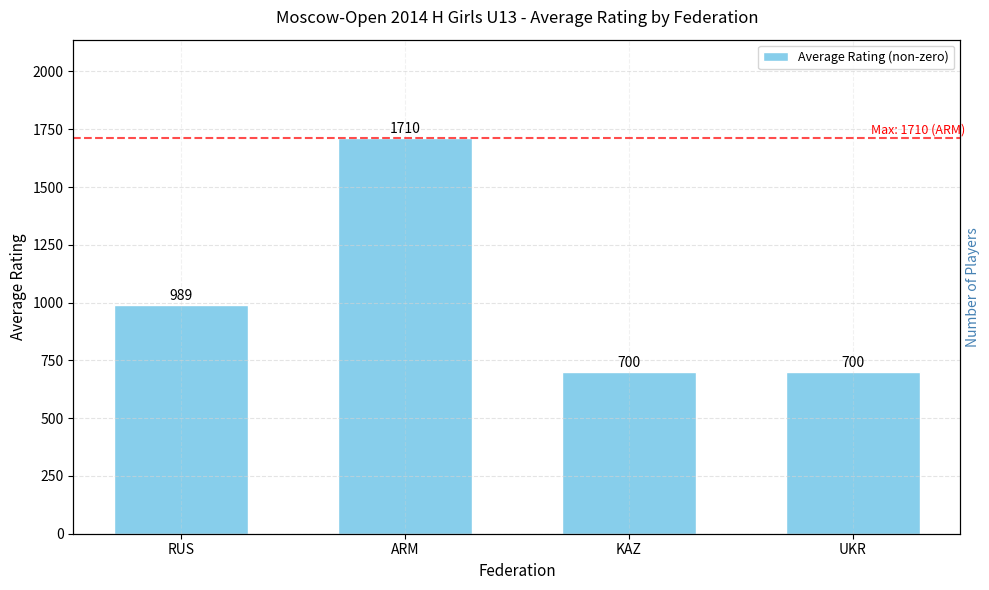

What is the sum of all values?

4098.5